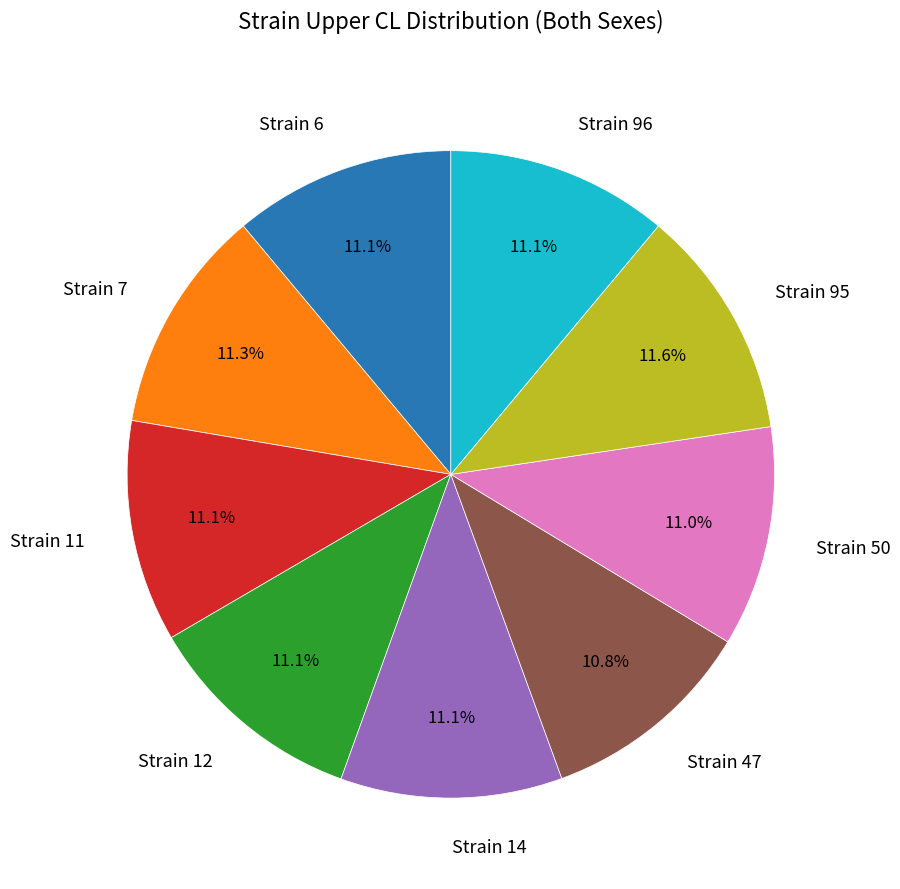

Is Strain 50 the majority of the pie?

No